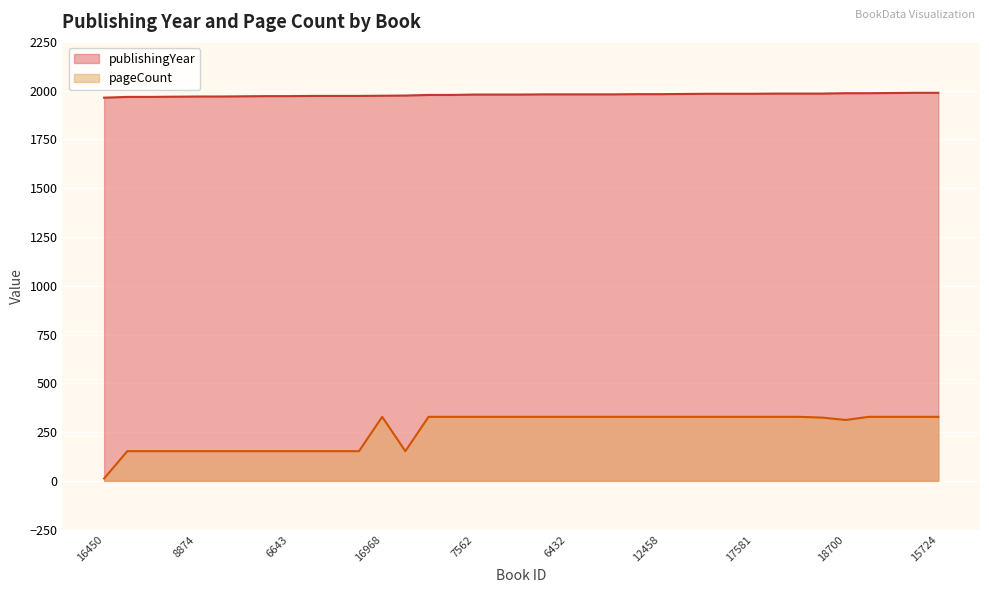

What is the total value across all series at 12458?

2310